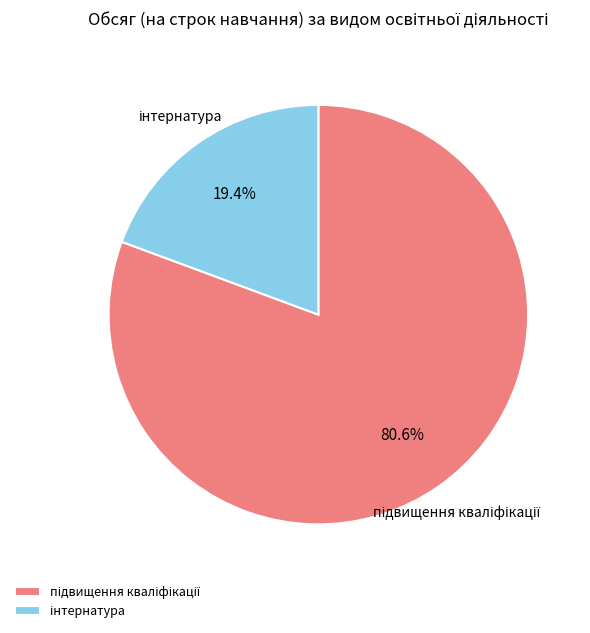

Is there any slice that represents more than half of the pie?

Yes